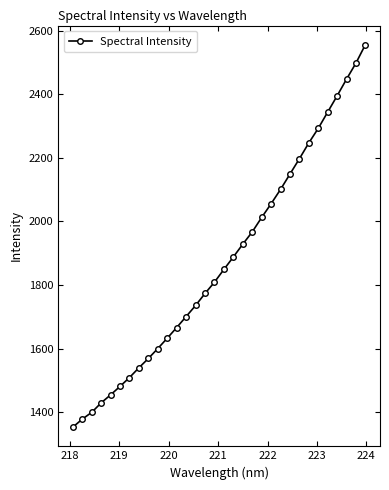

What is the average value?

1873.7